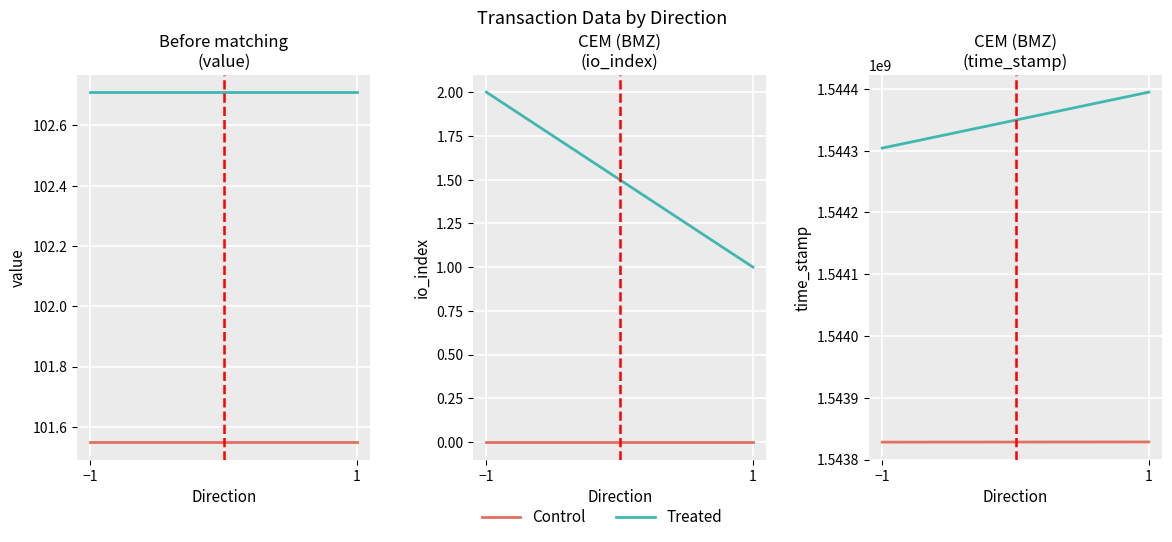

What is the total value across all series at −1?

3088132500